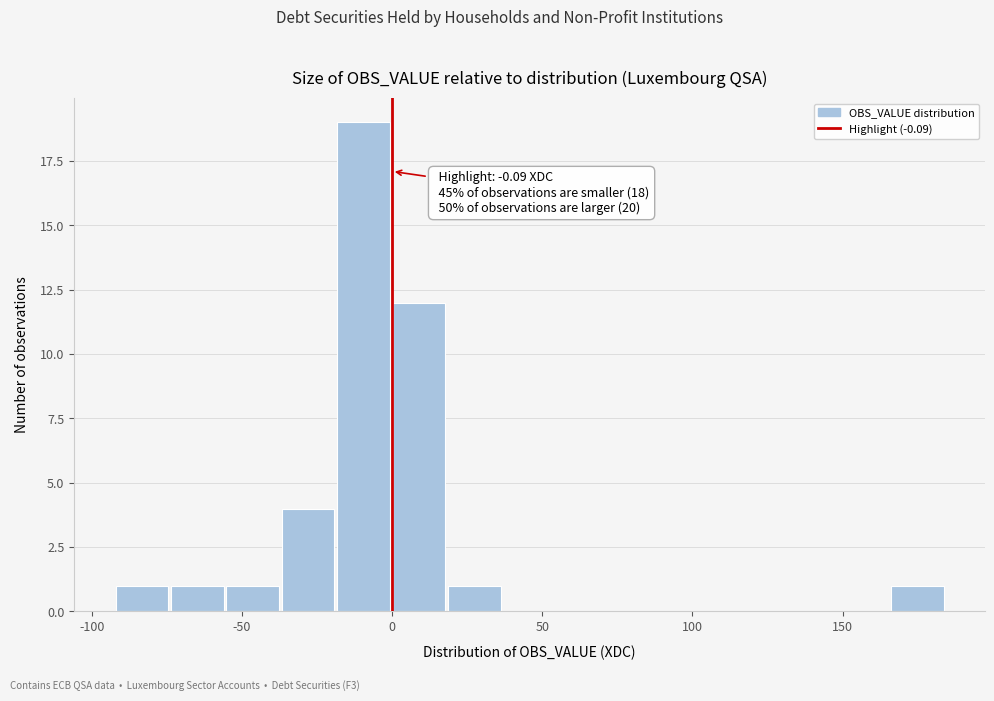

Read against the x-axis, roughly where is the centre of the tallest bar?

-10